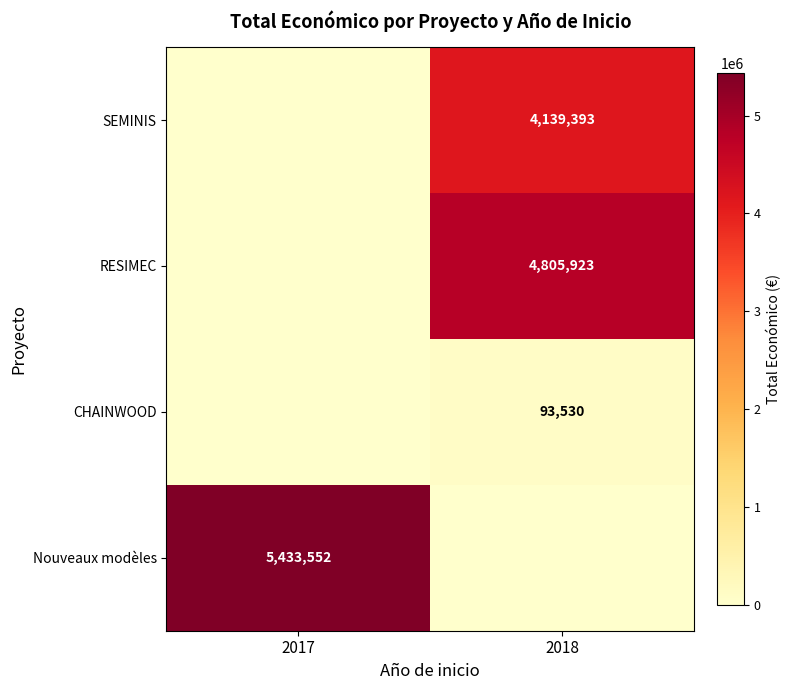

The CHAINWOOD series shows 159215 at 2018. True or false?

False